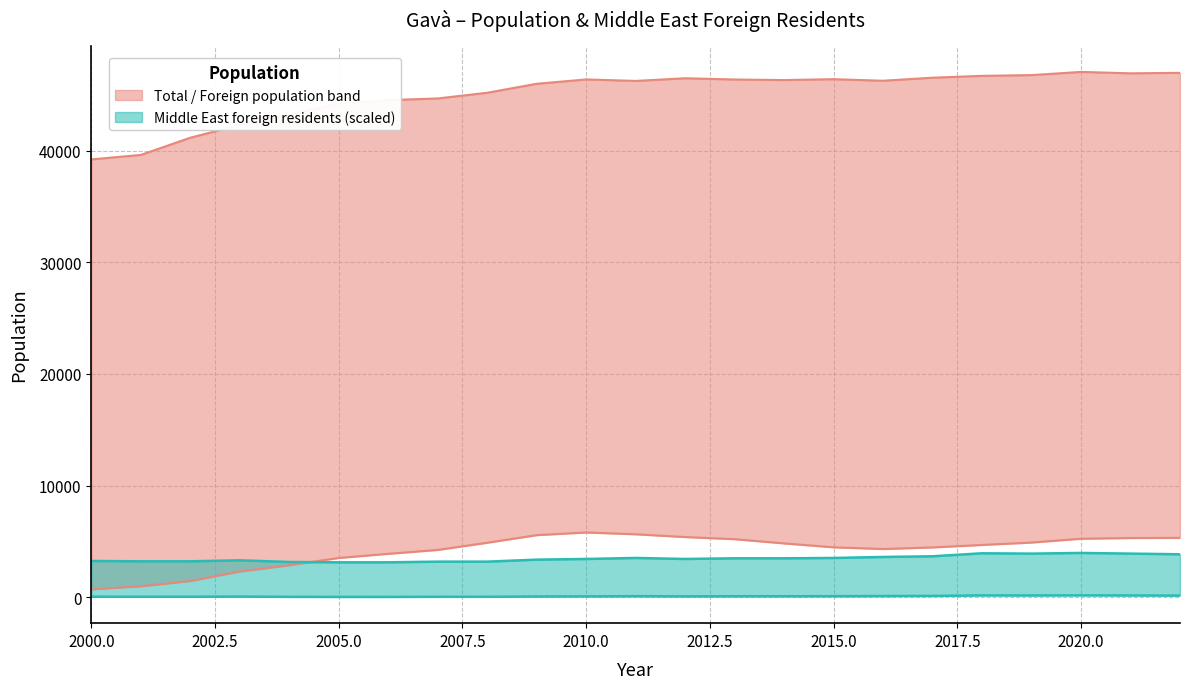

Does the chart display data point markers on the line(s)?

No